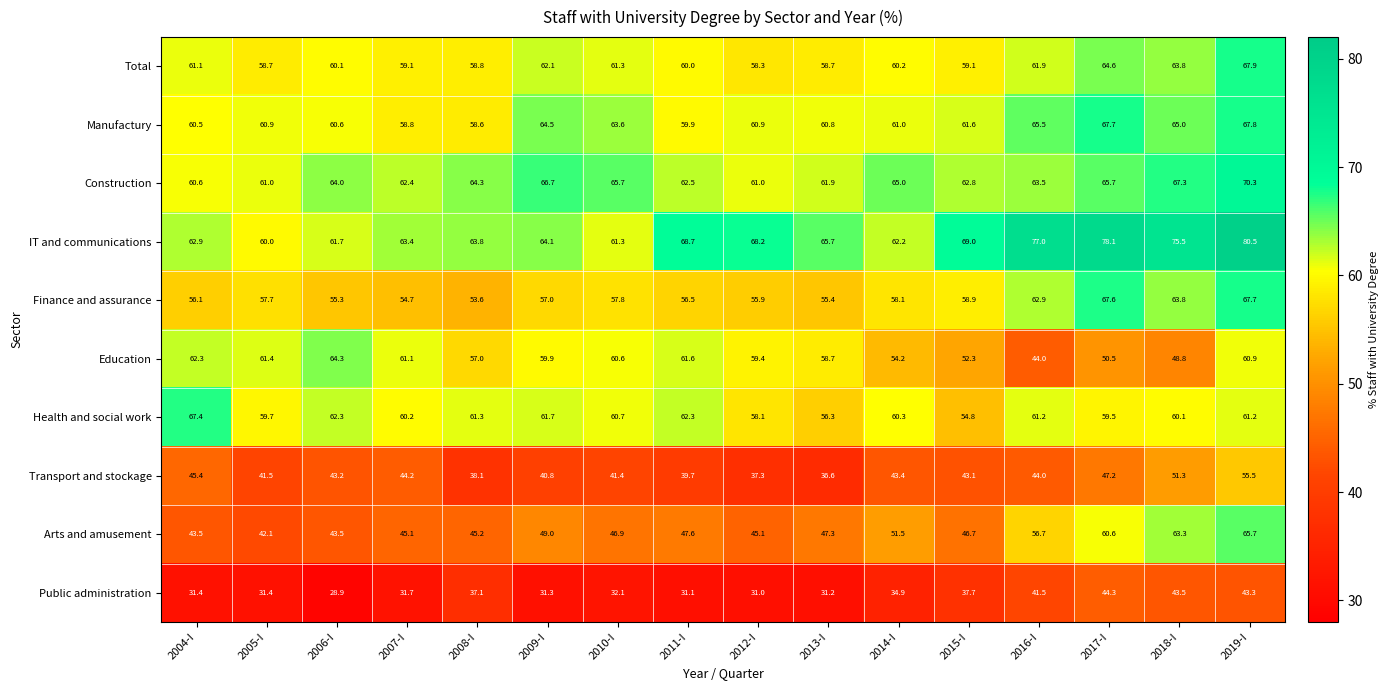

Which series has the widest spread of values?

Arts and amusement